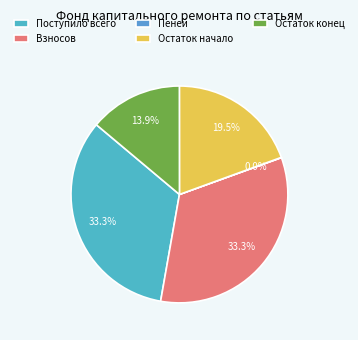

How many slices are in this pie chart?

5